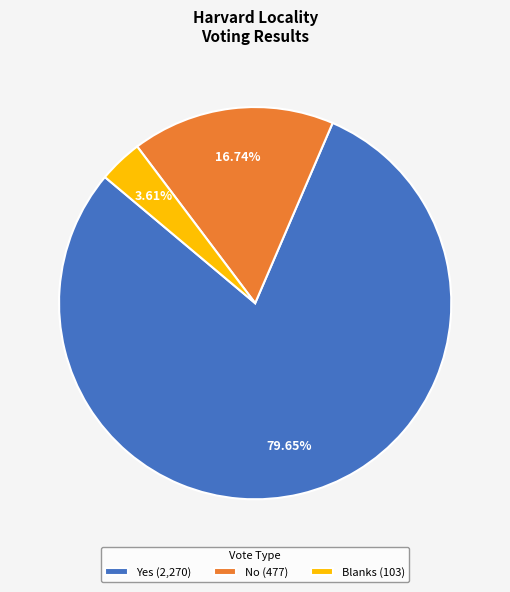

To the nearest percent, what is the combined percentage of Yes and No?

96%